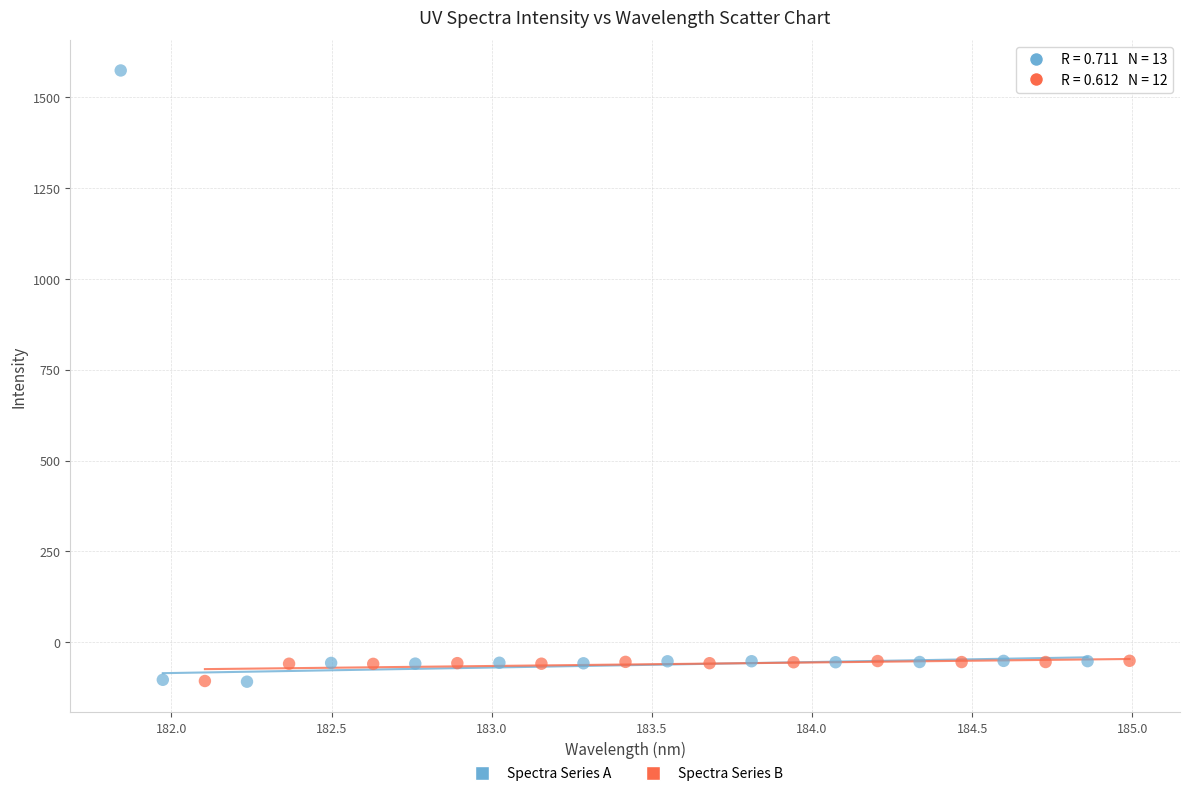

Which series has the largest Y range (max minus min)?

Spectra Series A